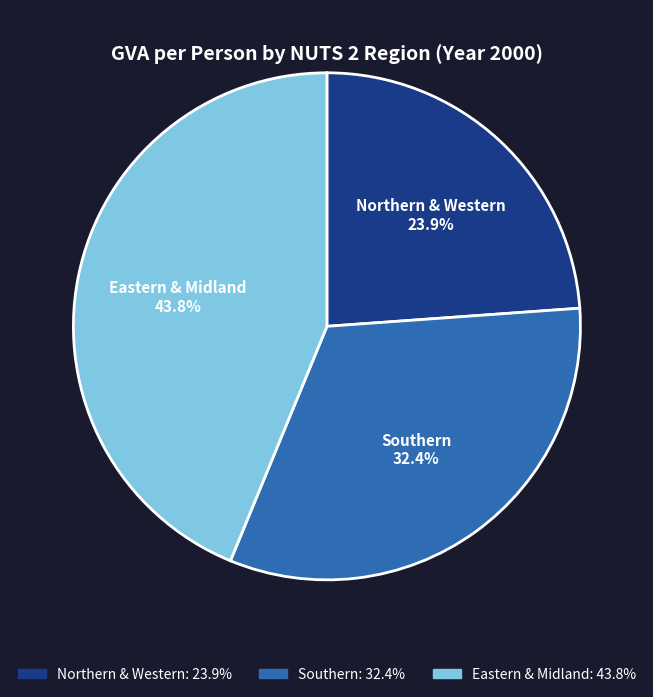

Rank the categories by value from lowest to highest.

Northern & Western, Southern, Eastern & Midland